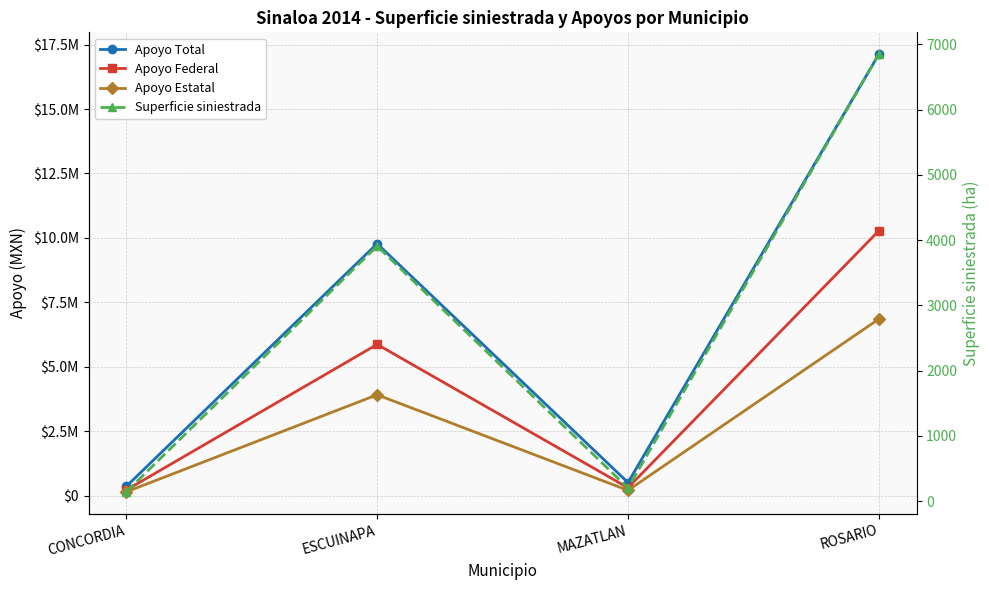

How many data points in Apoyo Estatal are less than 3910140?

2